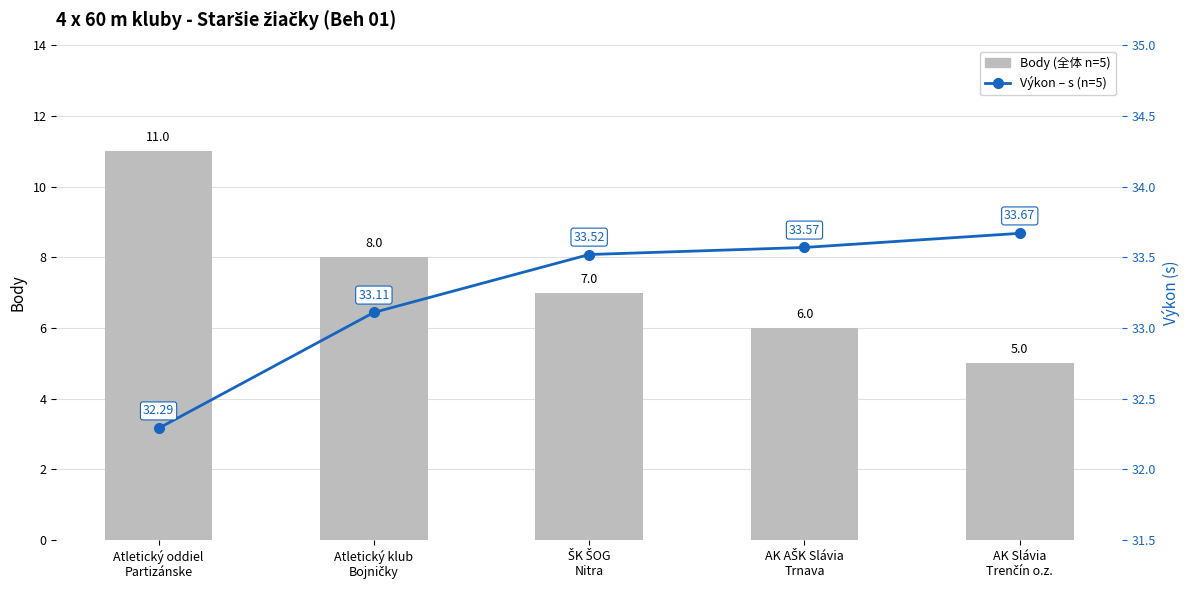

How many series are shown in this chart?

2